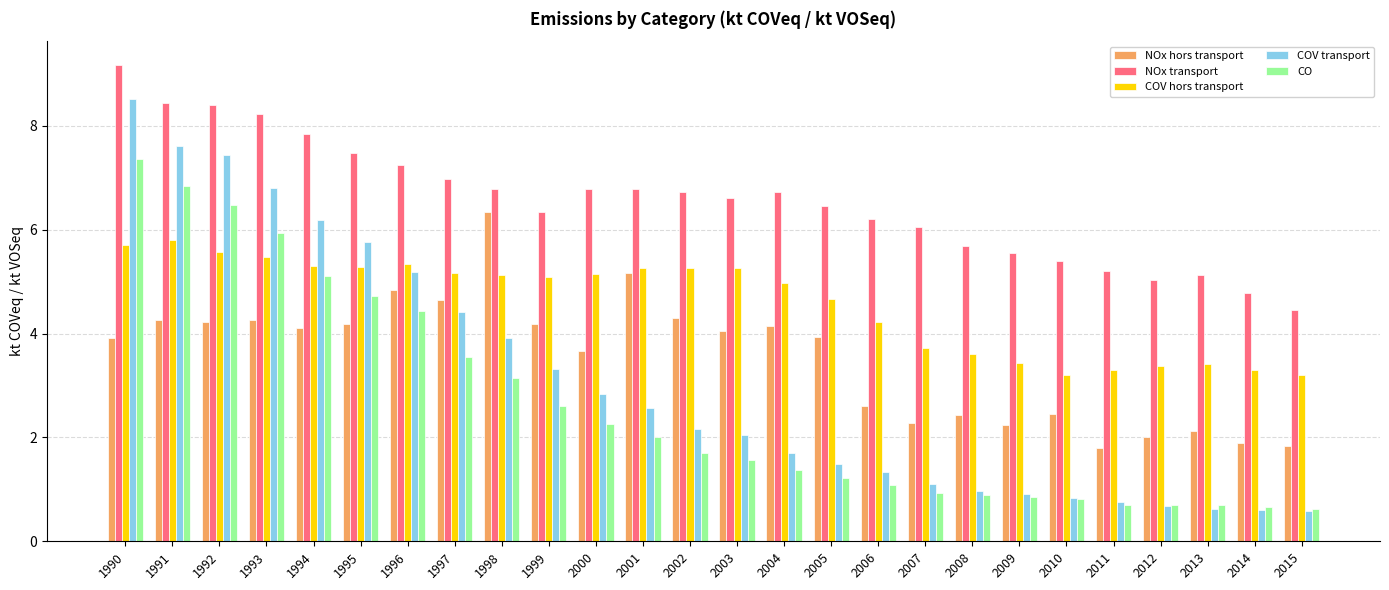

Where does the NOx transport series first go above 6?

1990